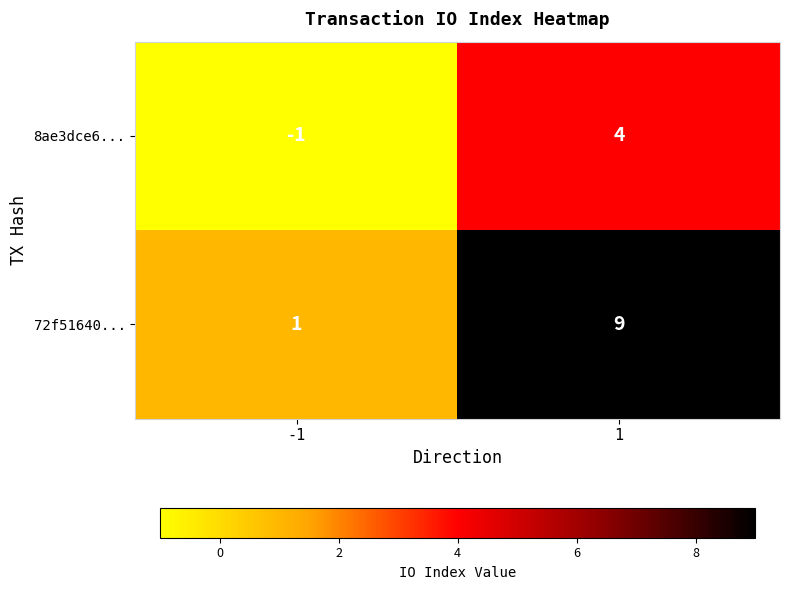

Which series changed the most between -1 and 1?

72f51640...